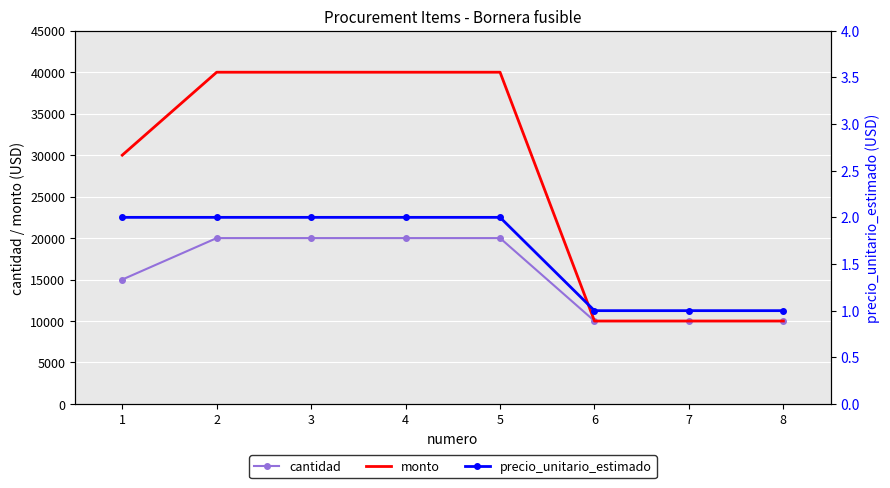

What are all the series names shown in the legend?

cantidad, monto, precio_unitario_estimado